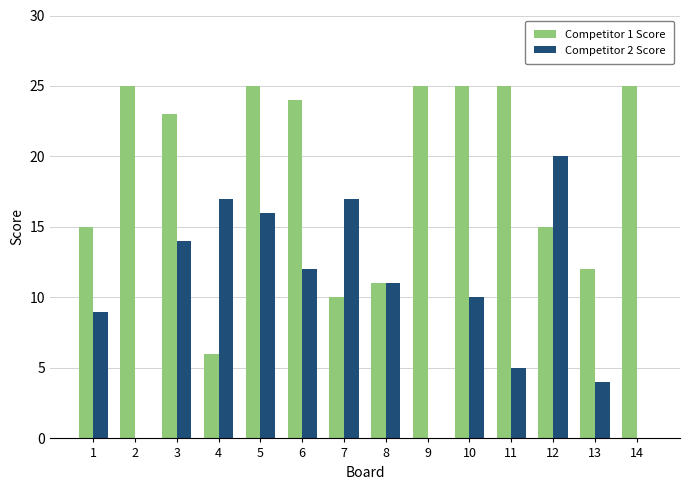

The value of Competitor 1 Score at 7 is 10. True or false?

True